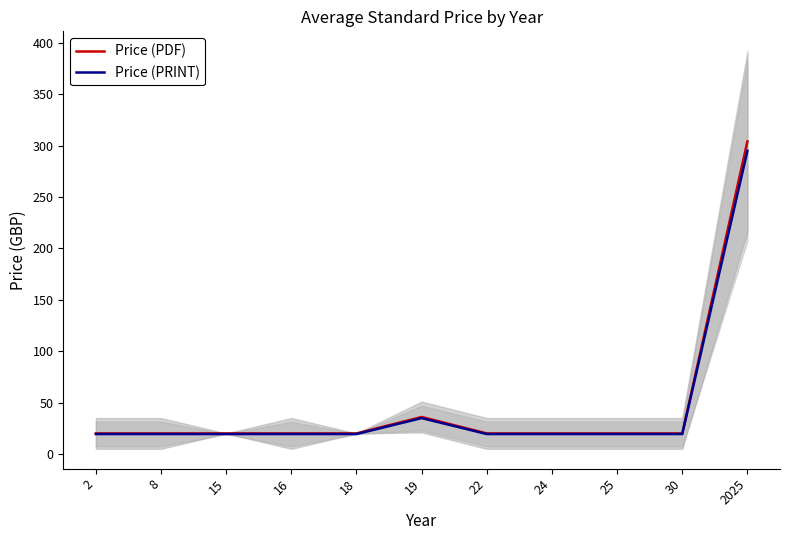

What are all the series names shown in the legend?

Price (PDF), Price (PRINT)